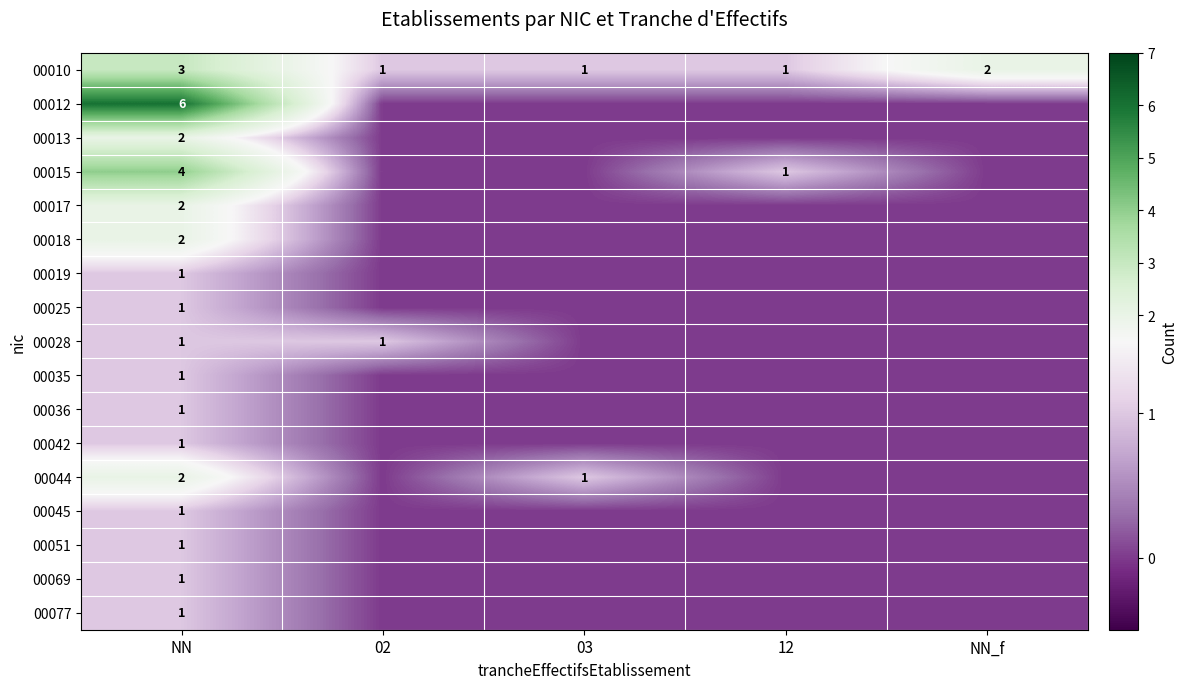

Between NN and 03, which is larger?

NN